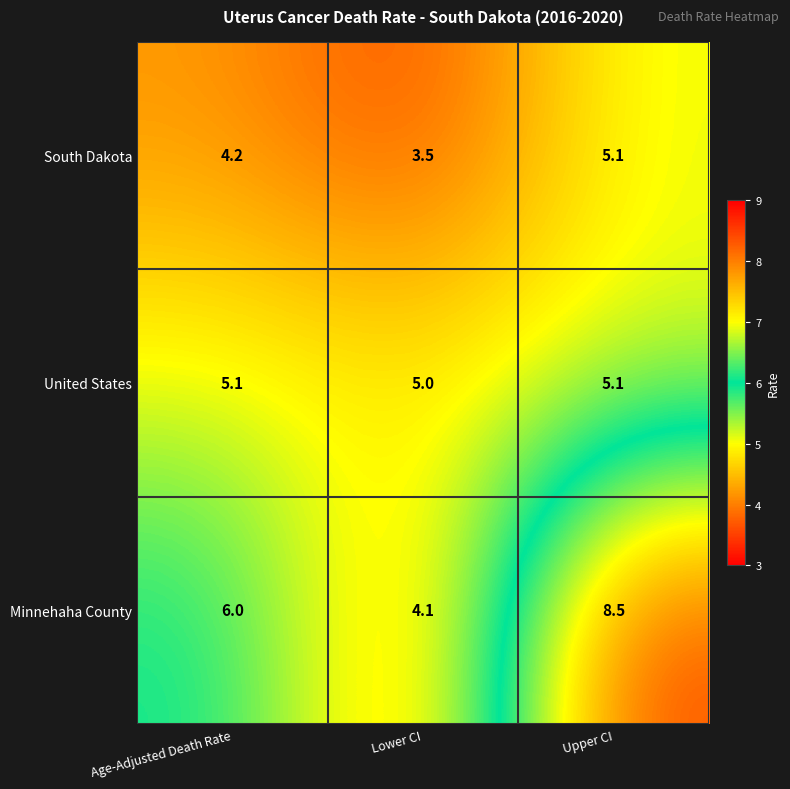

What is the sum of all Minnehaha County values?

18.6